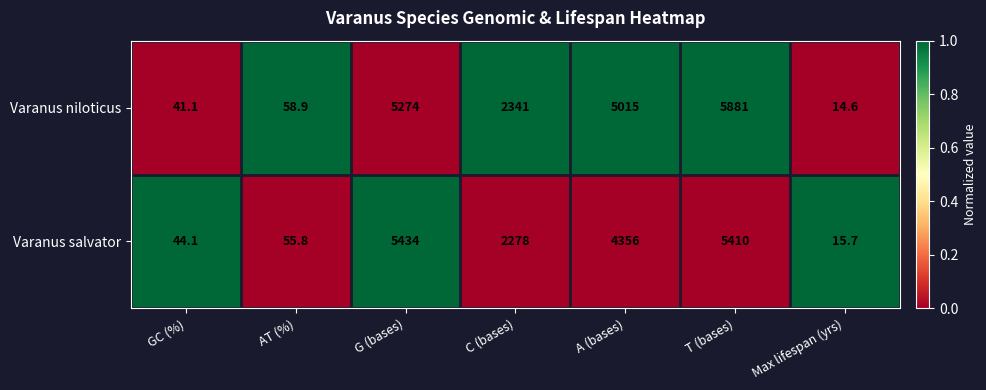

How many data points does each series have?

7